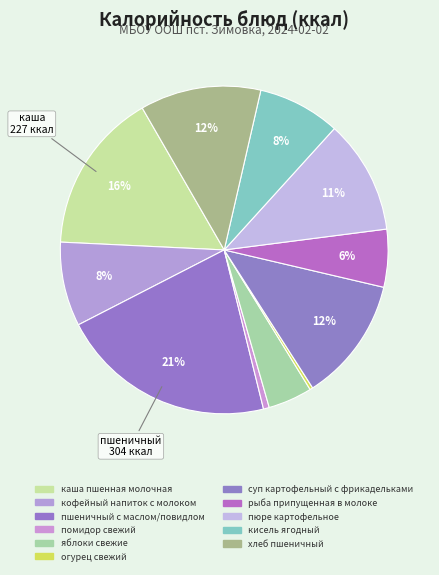

Which slice is the largest?

пшеничный с маслом/повидлом